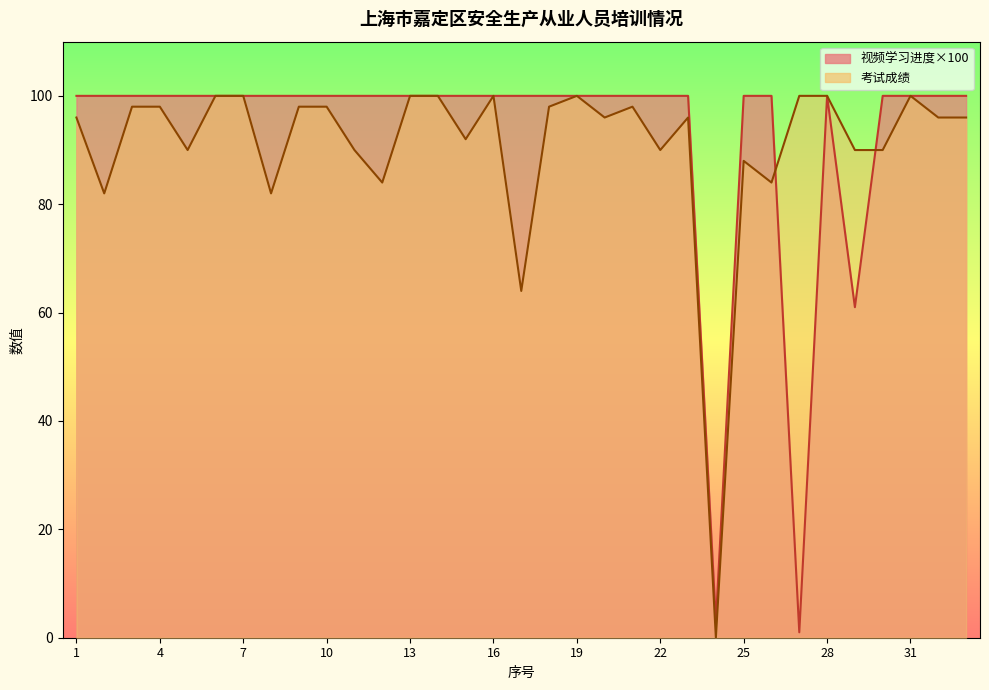

Is the value of 视频学习进度 at 10 greater than the value of 考试成绩 at 9?

Yes